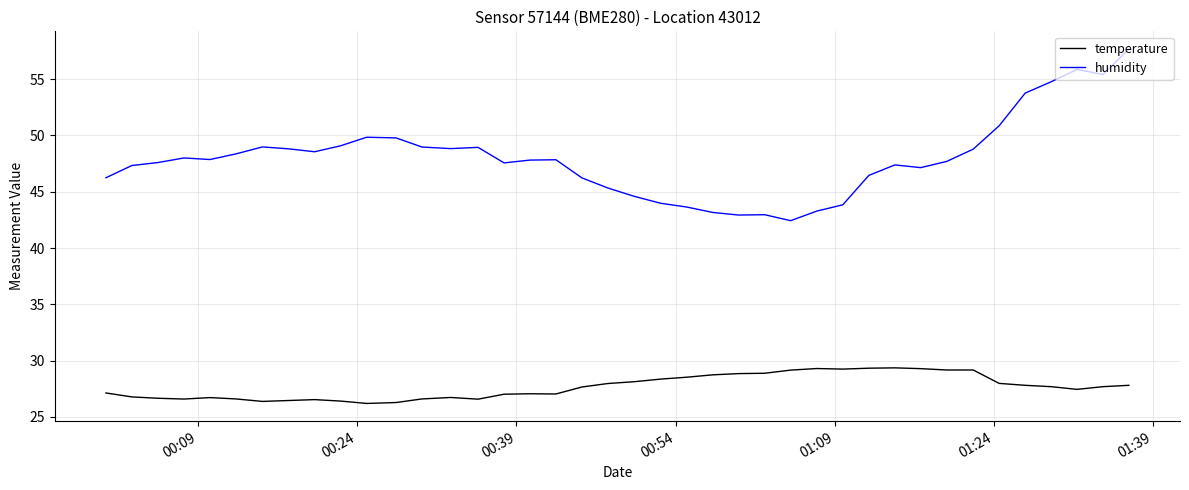

Rank the series by their average value, from highest to lowest.

humidity, temperature